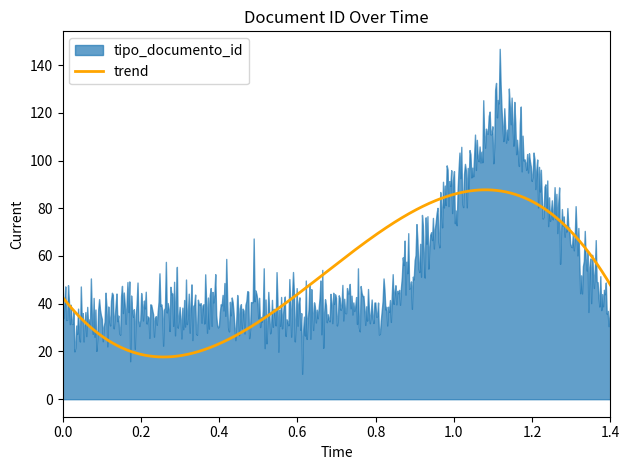

How many lines are shown in the chart?

1